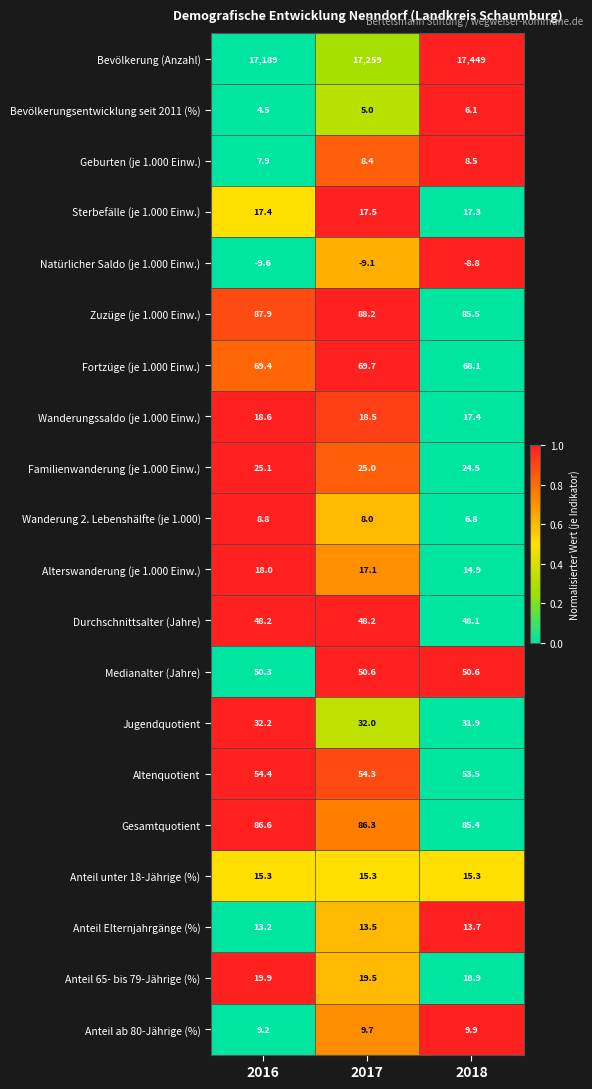

Which category has the highest value across all series?

2018